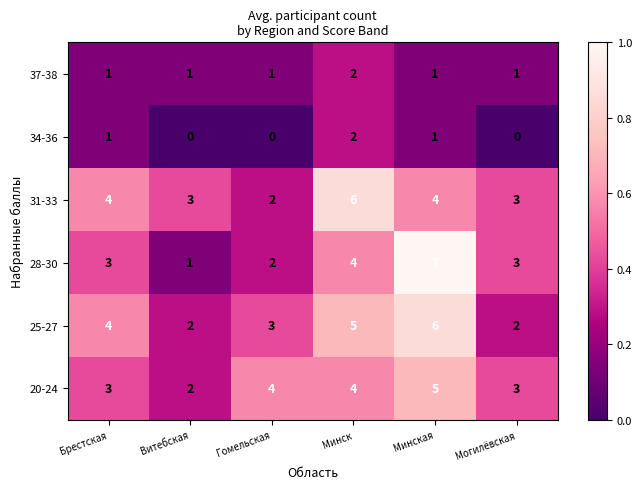

The 20-24 series shows 3 at Могилёвская. True or false?

True